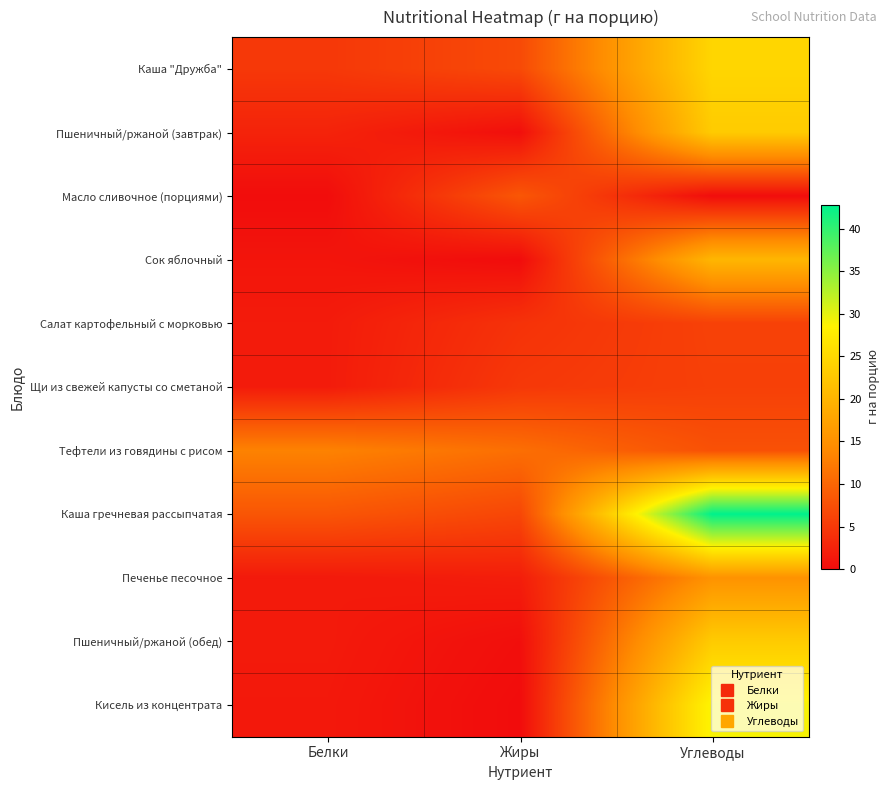

Reading left to right, transcribe all the data shown in this chart.

Каша "Дружба": Белки=4.9	Жиры=6.9	Углеводы=24.6
Пшеничный/ржаной (завтрак): Белки=2.6	Жиры=0.3	Углеводы=23.1
Масло сливочное (порциями): Белки=0.1	Жиры=8.3	Углеводы=0.1
Сок яблочный: Белки=1.0	Жиры=0.0	Углеводы=20.2
Салат картофельный с морковью: Белки=1.7	Жиры=4.3	Углеводы=5.9
Щи из свежей капусты со сметаной: Белки=1.7	Жиры=4.9	Углеводы=5.8
Тефтели из говядины с рисом: Белки=13.2	Жиры=11.0	Углеводы=7.7
Каша гречневая рассыпчатая: Белки=8.2	Жиры=6.5	Углеводы=42.8
Печенье песочное: Белки=1.5	Жиры=2.0	Углеводы=15.2
Пшеничный/ржаной (обед): Белки=1.6	Жиры=0.3	Углеводы=23.1
Кисель из концентрата: Белки=1.4	Жиры=0.0	Углеводы=29.0